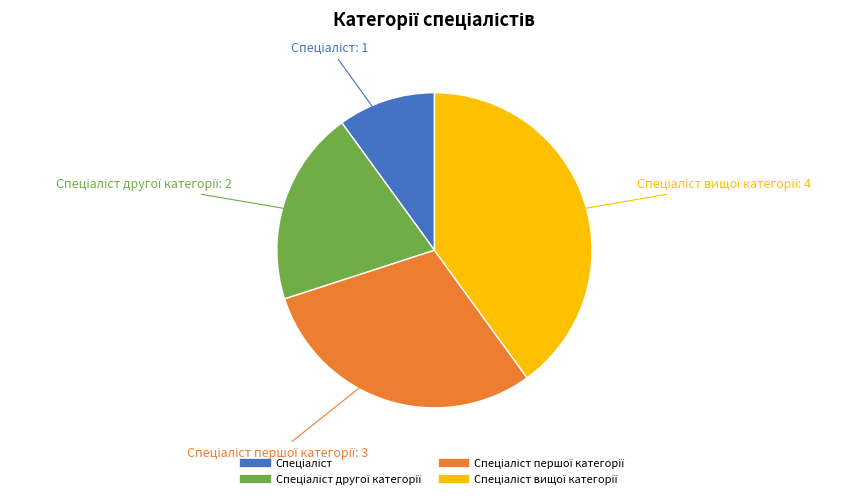

Is there a majority slice in this chart?

No